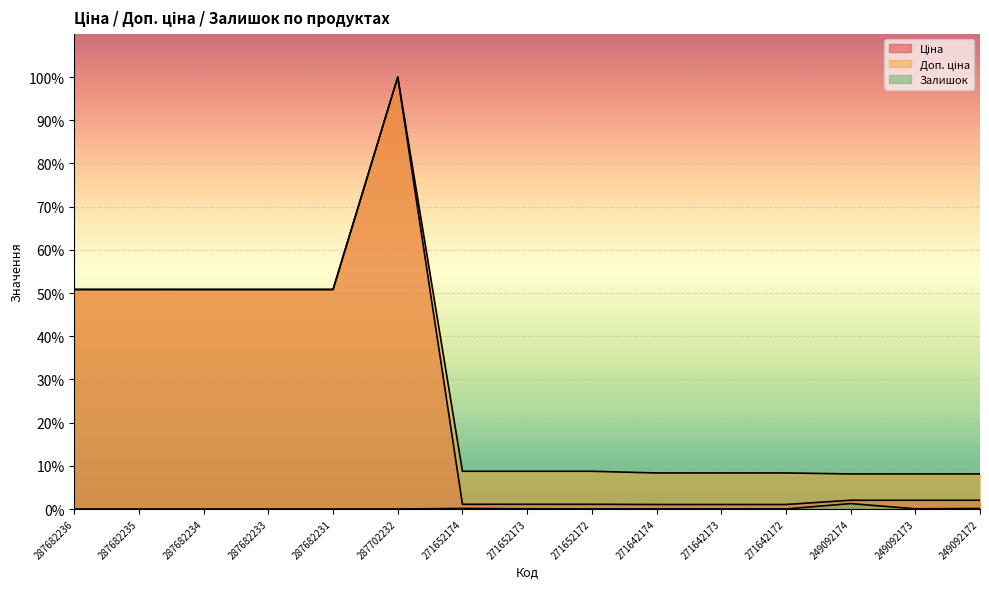

Where is Доп. ціна nearest to the value 54?

287682236